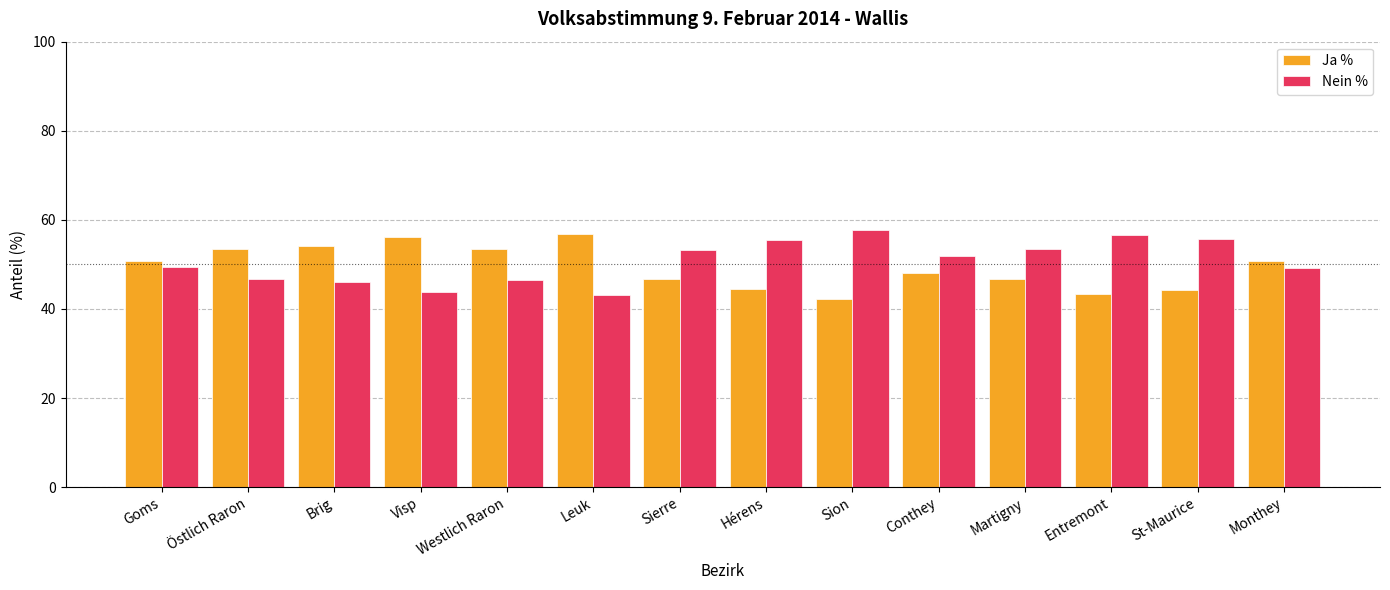

What is the sum of all Nein % values?

708.9